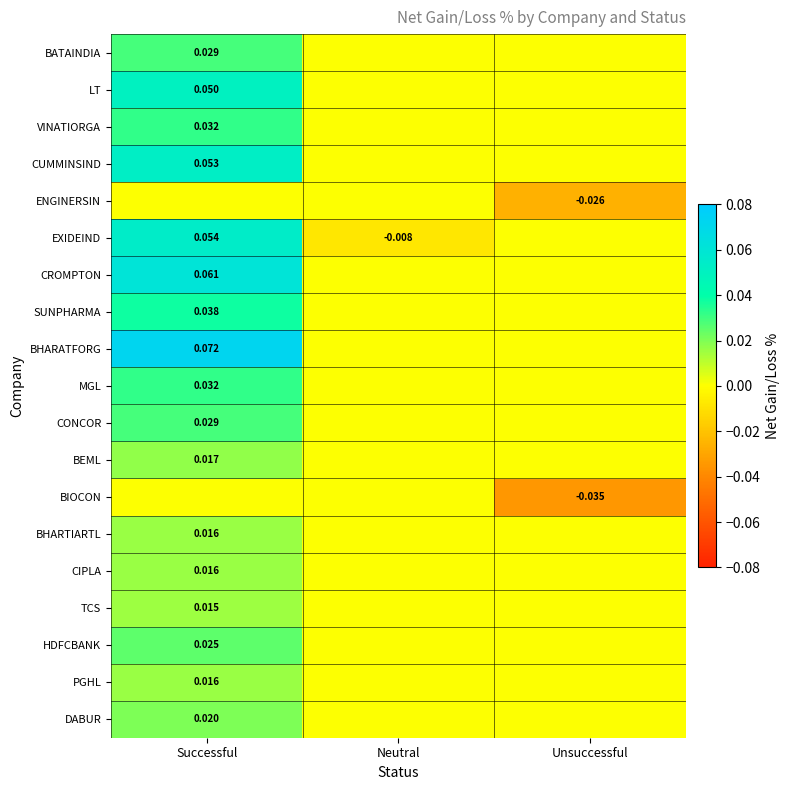

At which label is VINATIORGA closest to 0?

Neutral